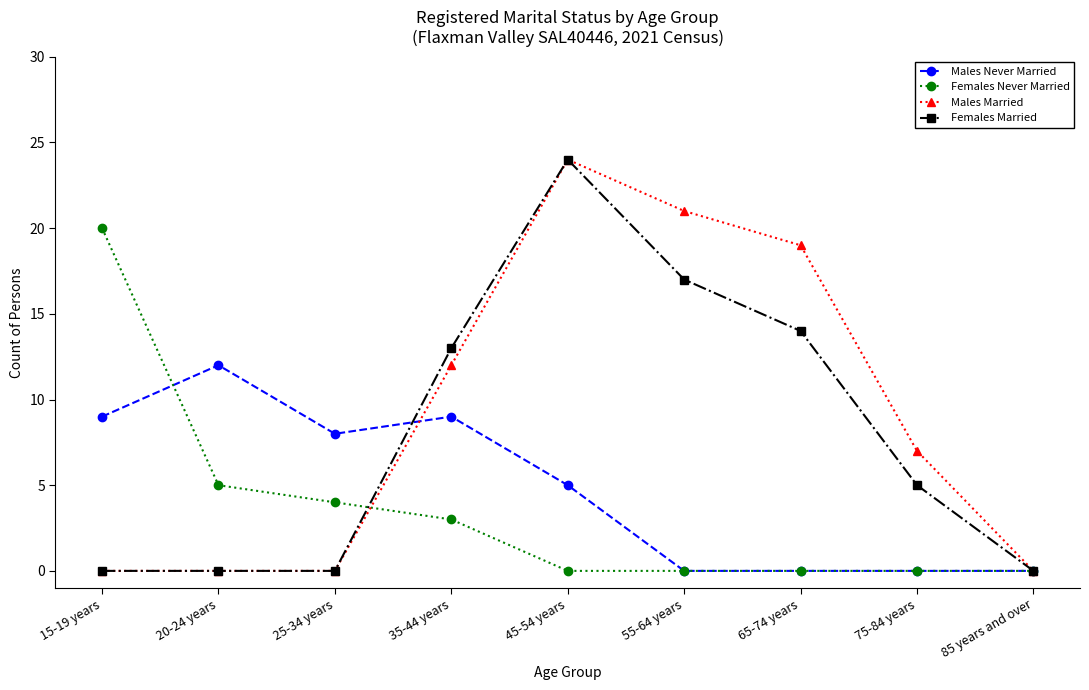

At which label does Males Never Married reach its peak?

20-24 years